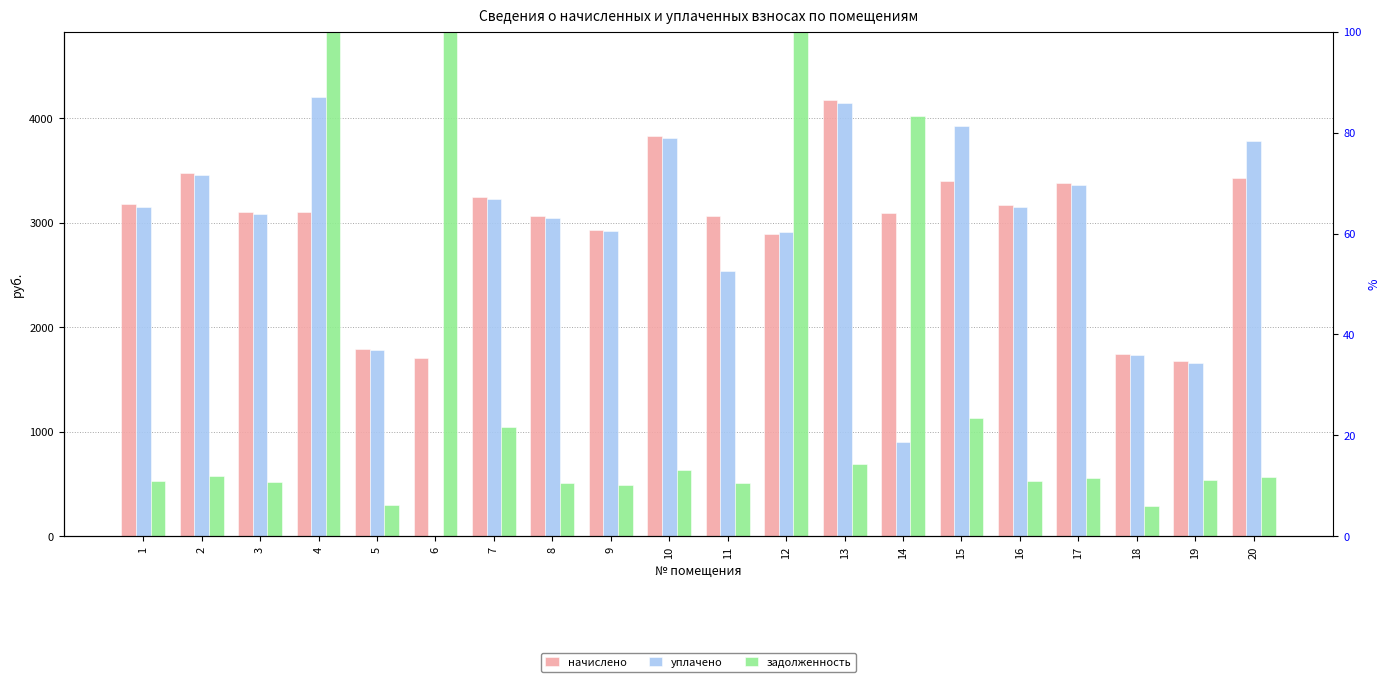

Reading left to right, extract all data points from this chart.

начислено: 1=3176.5	2=3478.1	3=3102.6	4=3108.8	5=1797.5	6=1705.2	7=3250.4	8=3065.7	9=2936.4	10=3835.2	11=3065.7	12=2893.3	13=4173.8	14=3096.5	15=3404.3	16=3170.3	17=3379.6	18=1748.3	19=1674.4	20=3428.9
уплачено: 1=3156.4	2=3456.1	3=3082.9	4=4200.0	5=1786.2	6=0.0	7=3229.8	8=3046.3	9=2917.8	10=3810.9	11=2535.3	12=2910.6	13=4147.3	14=900.0	15=3928.5	16=3150.3	17=3358.2	18=1737.2	19=1663.8	20=3782.2
задолженность: 1=529.4	2=579.7	3=517.1	4=7927.6	5=299.6	6=18069.3	7=1042.8	8=510.9	9=489.4	10=639.2	11=510.9	12=9847.0	13=695.6	14=4023.5	15=1134.8	16=528.4	17=563.3	18=291.4	19=537.2	20=571.5